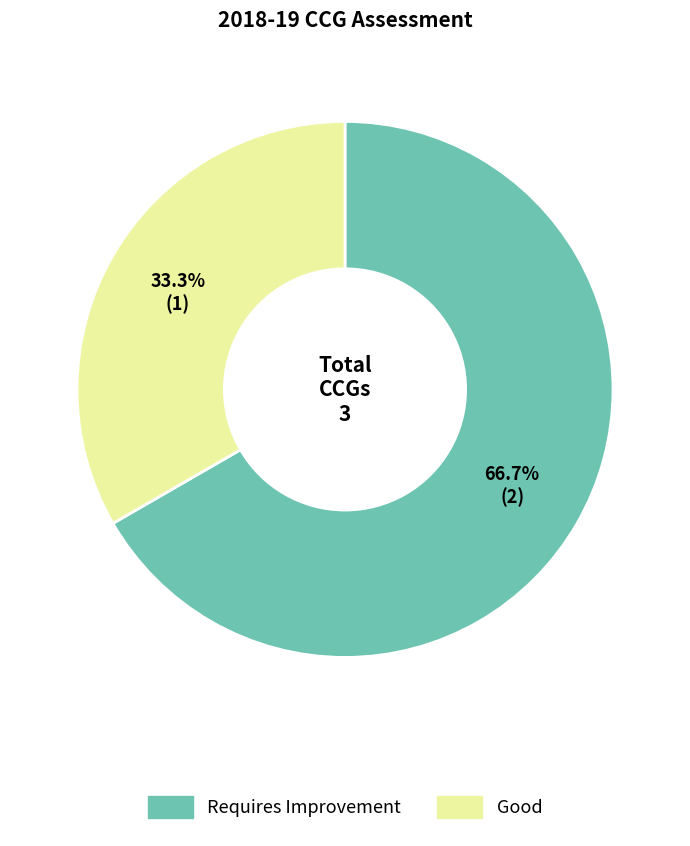

Does any single category account for the majority?

Yes